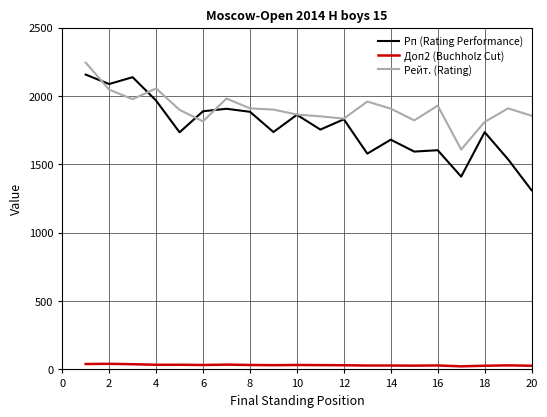

Which series has the largest total across all categories?

Рейт. (Rating)